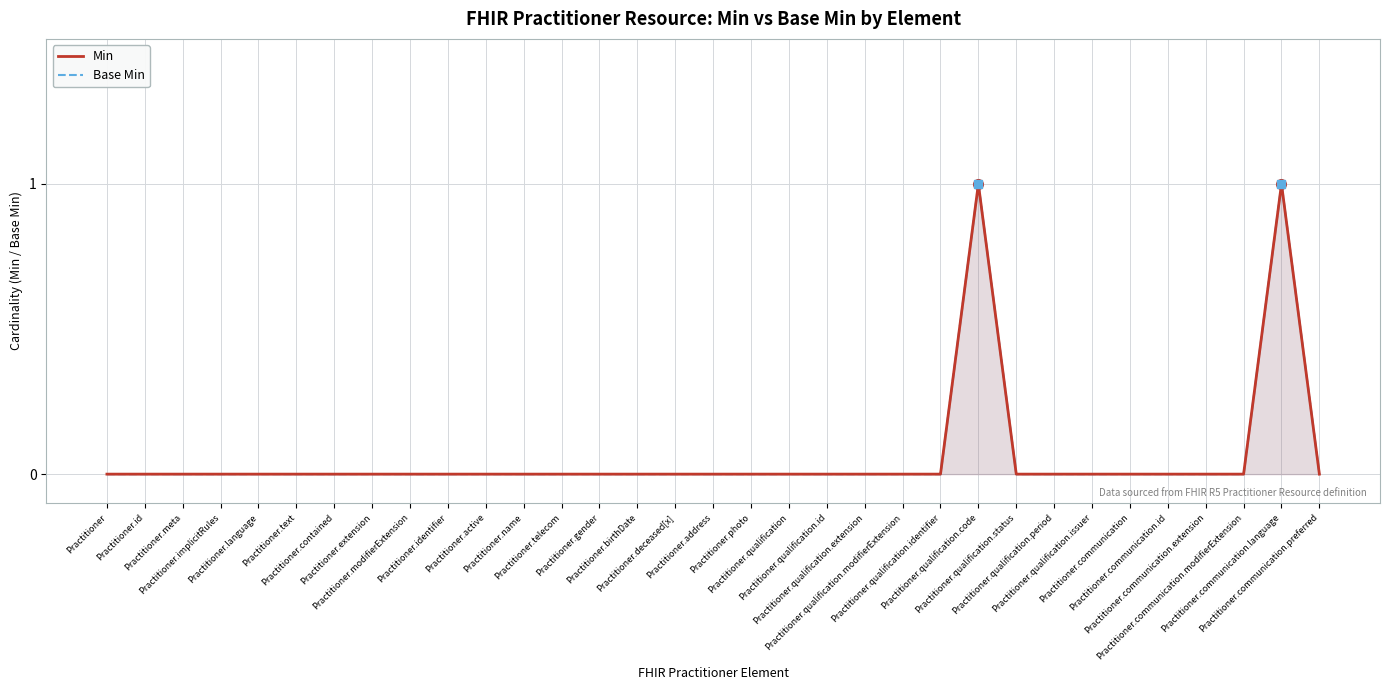

Between Practitioner.text and Practitioner.qualification.status, which series saw the biggest shift?

Min